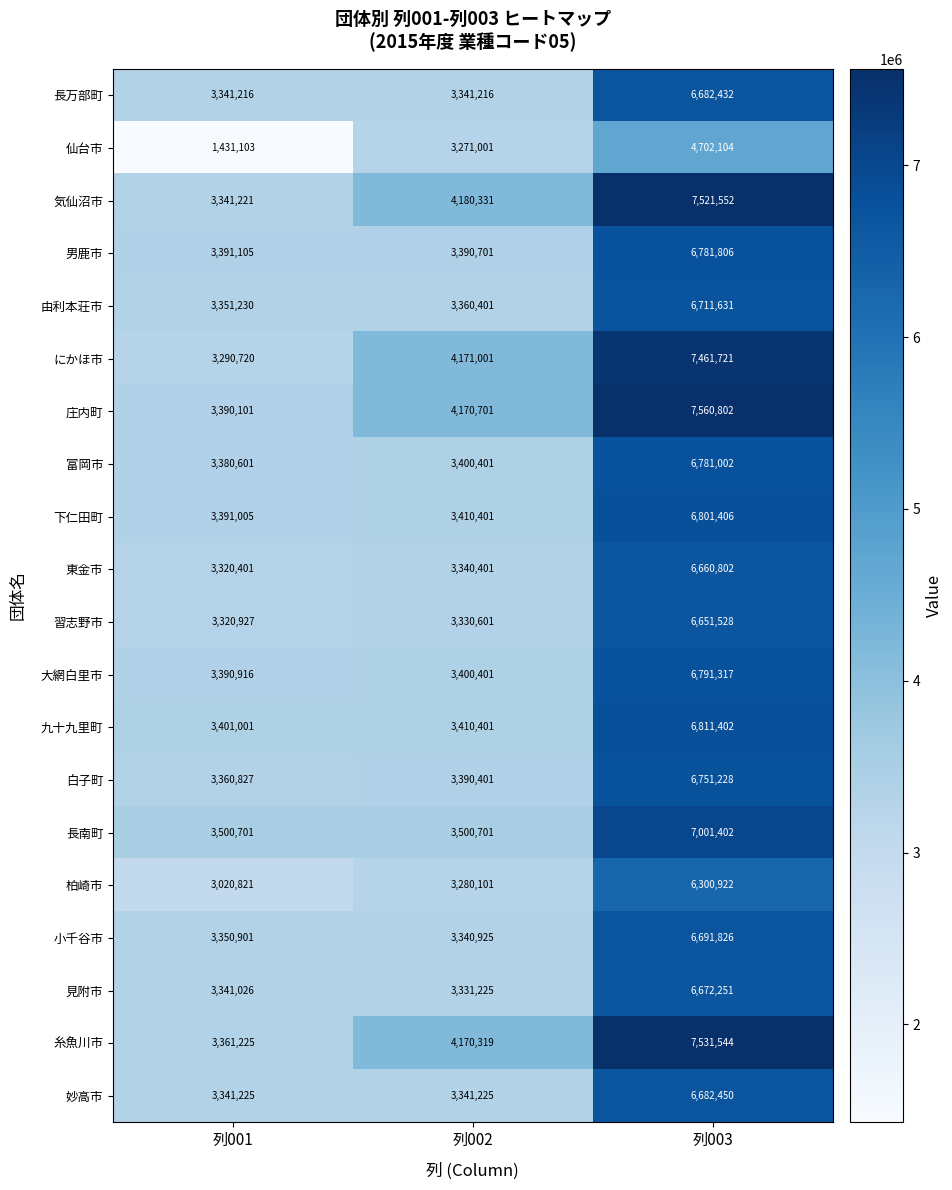

The value of 由利本荘市 at 列003 is 6711631. True or false?

True